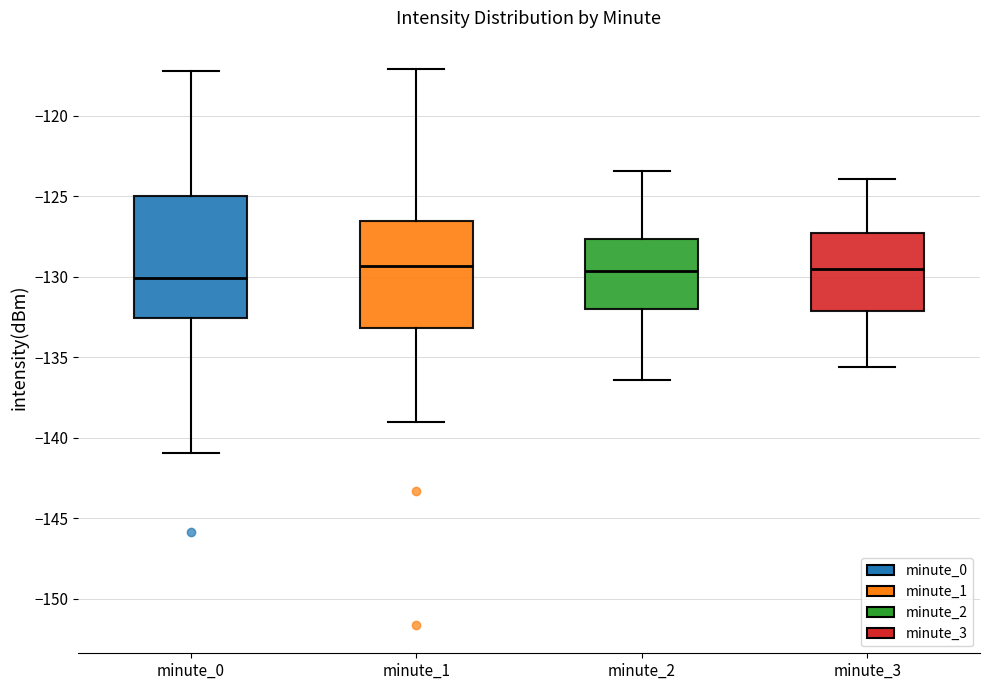

Comparing the boxes themselves (not the whiskers), which one is the tallest?

minute_0